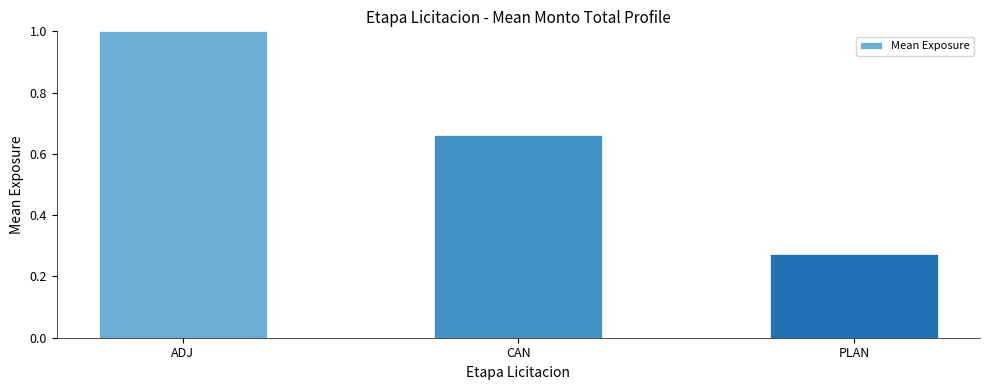

What is the label of the 2nd bar from the left?

CAN